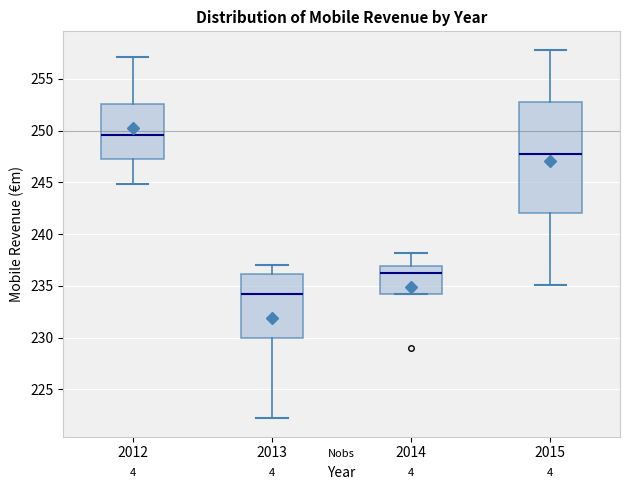

Reading left to right, transcribe this box plot: for each box, give where its median line is, the range the box spans, and where its two whiskers end, as read against the y-axis. The values are not printed on the chart, so give them approximately, as read against the axis.

2012: median 249.5, box 247.0 to 252.5, whiskers 245.0 to 257.0
2013: median 234.0, box 230.0 to 236.0, whiskers 222.0 to 237.0
2014: median 236.5, box 234.5 to 237.0, whiskers 234.5 to 238.0
2015: median 248.0, box 242.0 to 253.0, whiskers 235.0 to 258.0